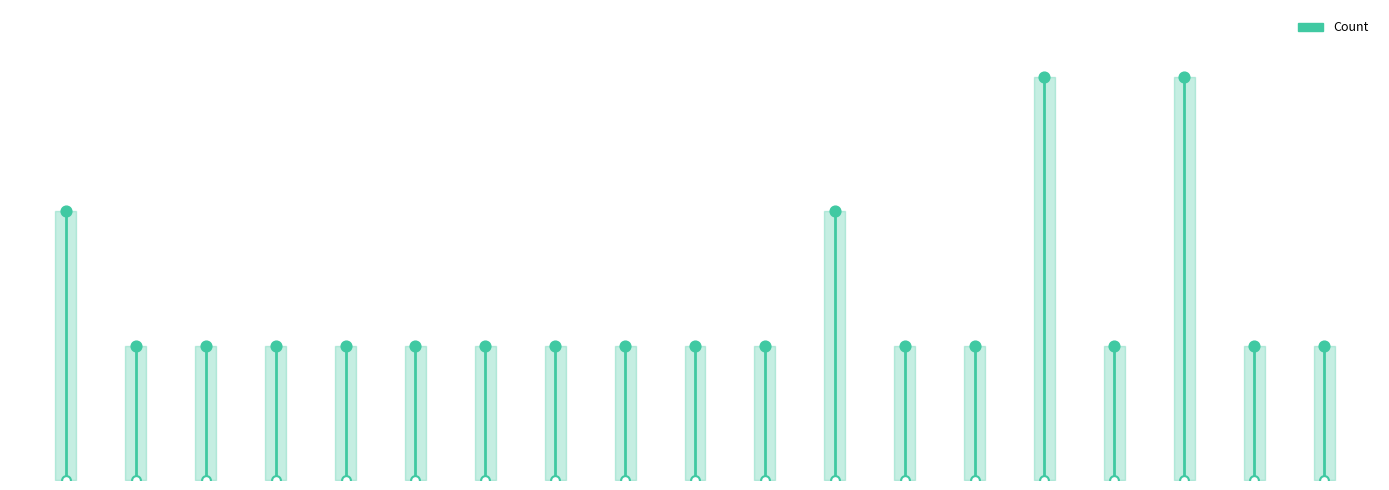

Approximately how many times larger is the value at East Coast, Lakes Entrance compared to Bass Strait?

0.5